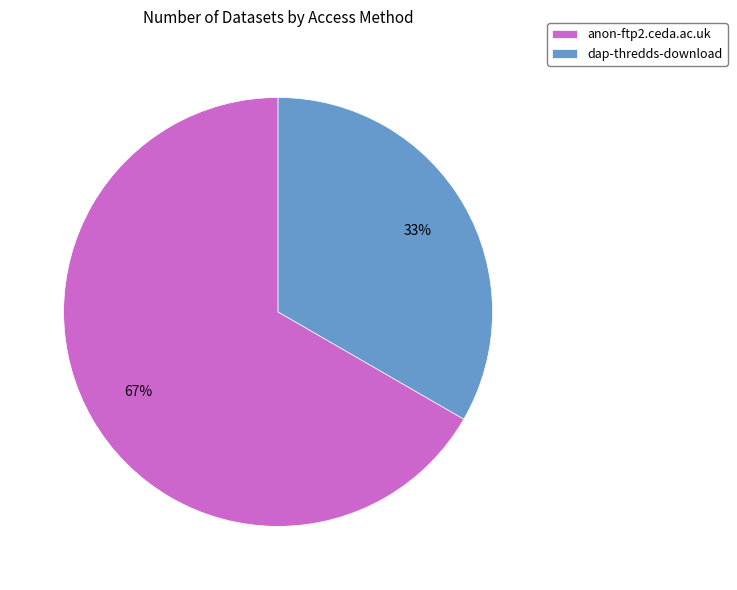

Approximately how many times larger is the value at anon-ftp2.ceda.ac.uk compared to dap-thredds-download?

2.0